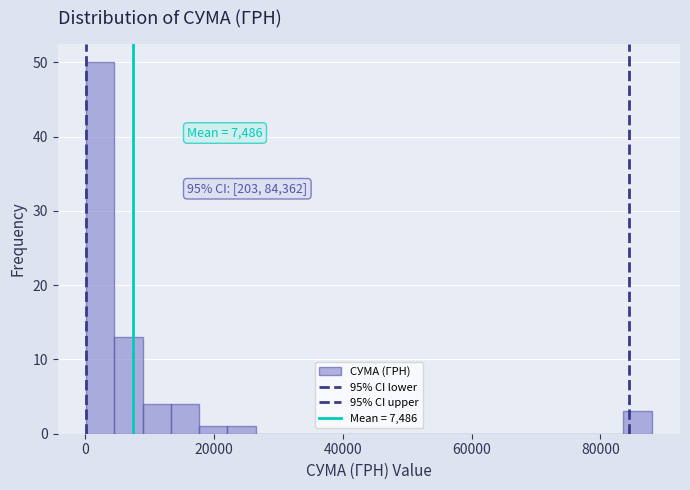

Read against the x-axis, roughly where is the centre of the tallest bar?

2000